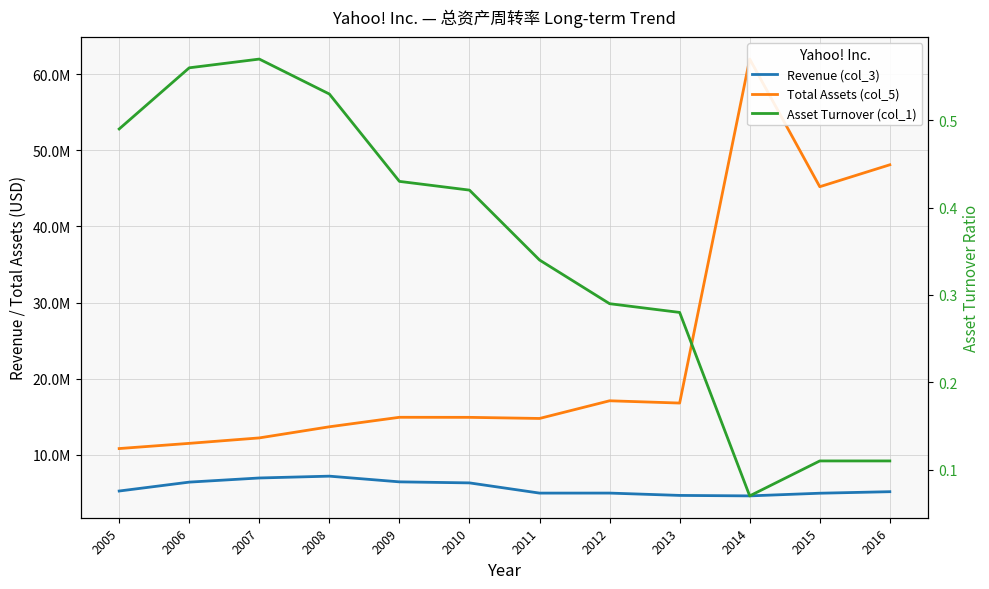

What is the difference between the highest and lowest values at 2016?

48083078.9